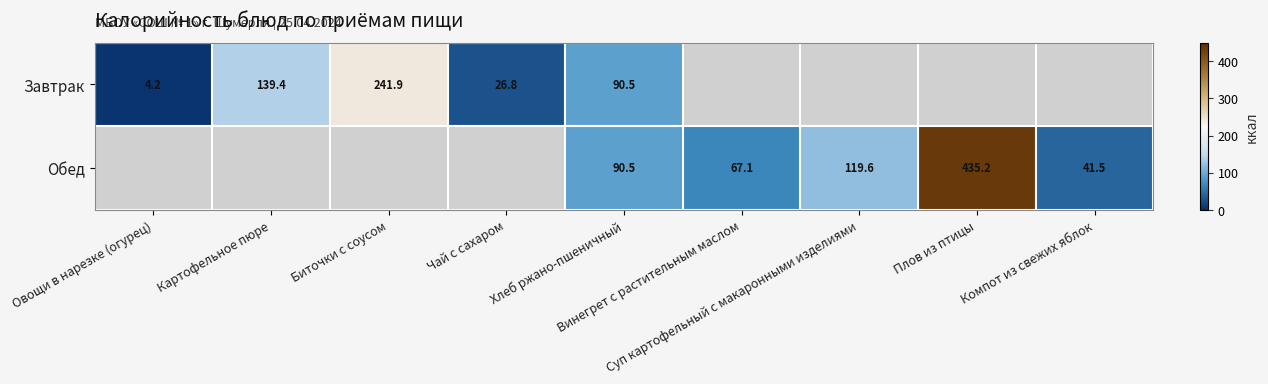

How many series are shown in this chart?

2